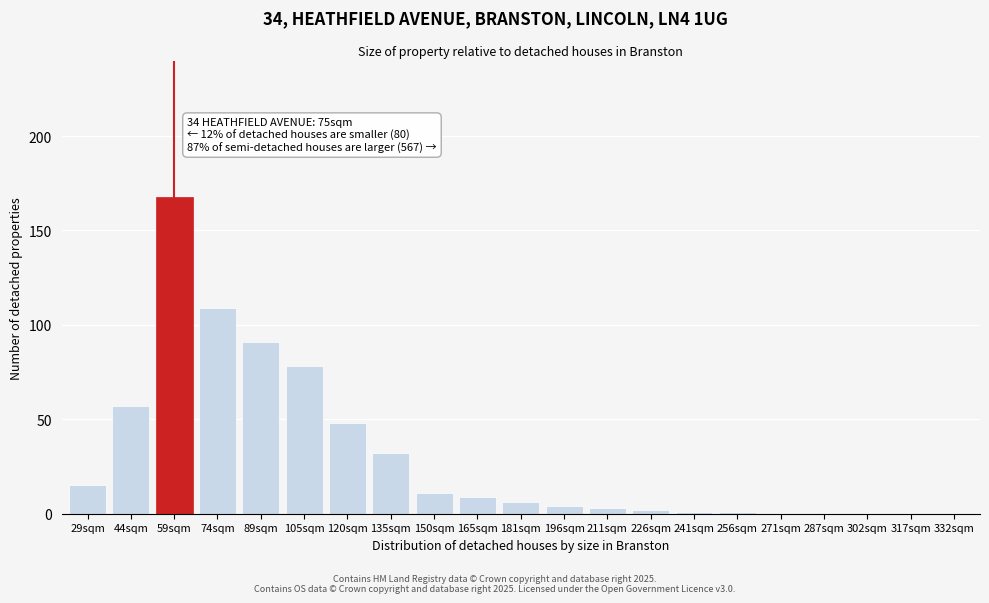

Reading right to left, what are all the values shown in this chart?

332sqm=0	317sqm=0	302sqm=0	287sqm=0	271sqm=0	256sqm=1	241sqm=1	226sqm=2	211sqm=3	196sqm=4	181sqm=6	165sqm=9	150sqm=11	135sqm=32	120sqm=48	105sqm=78	89sqm=91	74sqm=109	59sqm=168	44sqm=57	29sqm=15